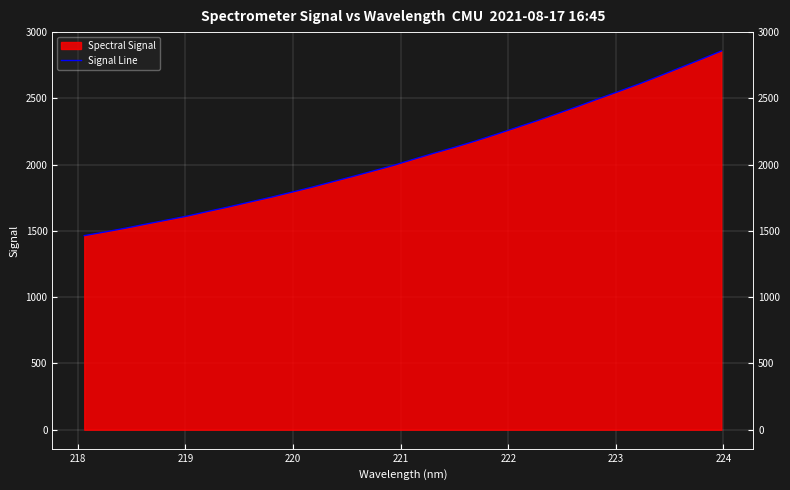

What is the average value?

2067.7